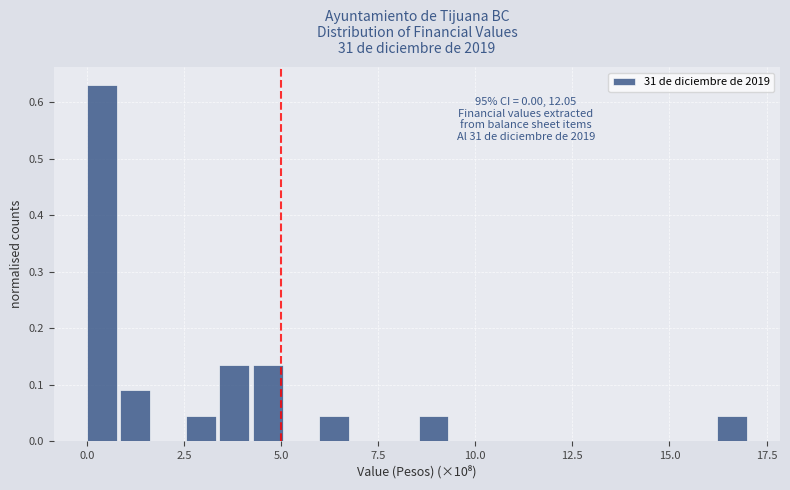

Around what value on the x-axis is the tallest bar? Give the approximate position of its centre, as read against the axis.

0.5